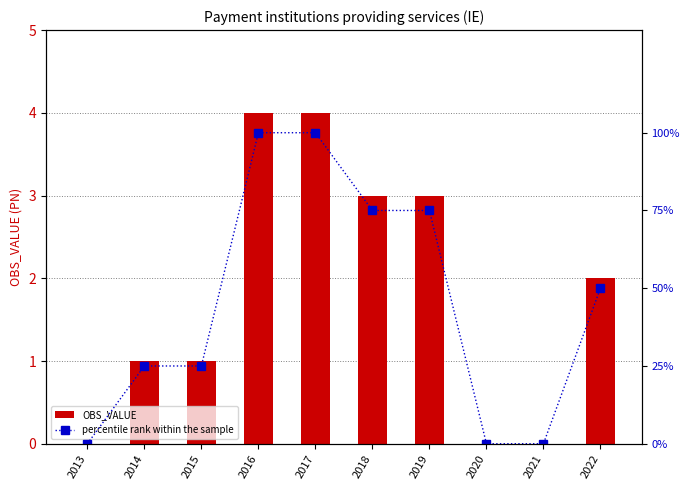

What is the value of the percentile rank within the sample bar at the 10th from the left?

50